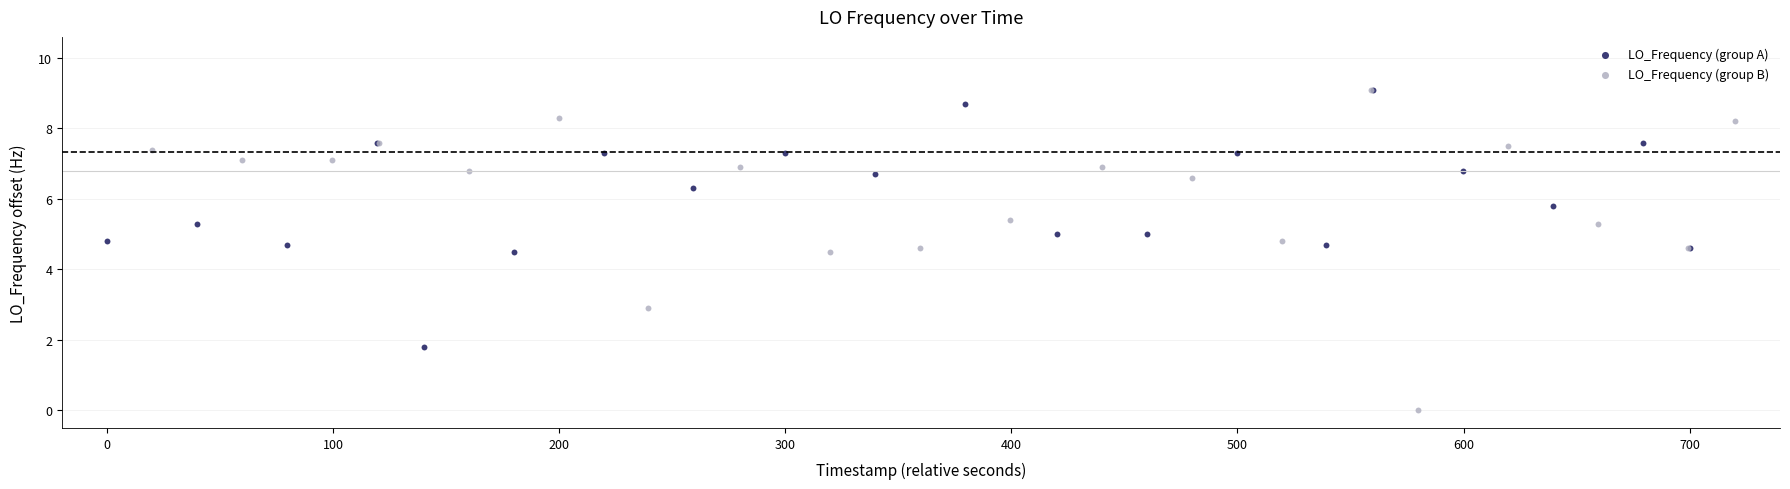

Which series has the largest Y range (max minus min)?

LO_Frequency (group B)